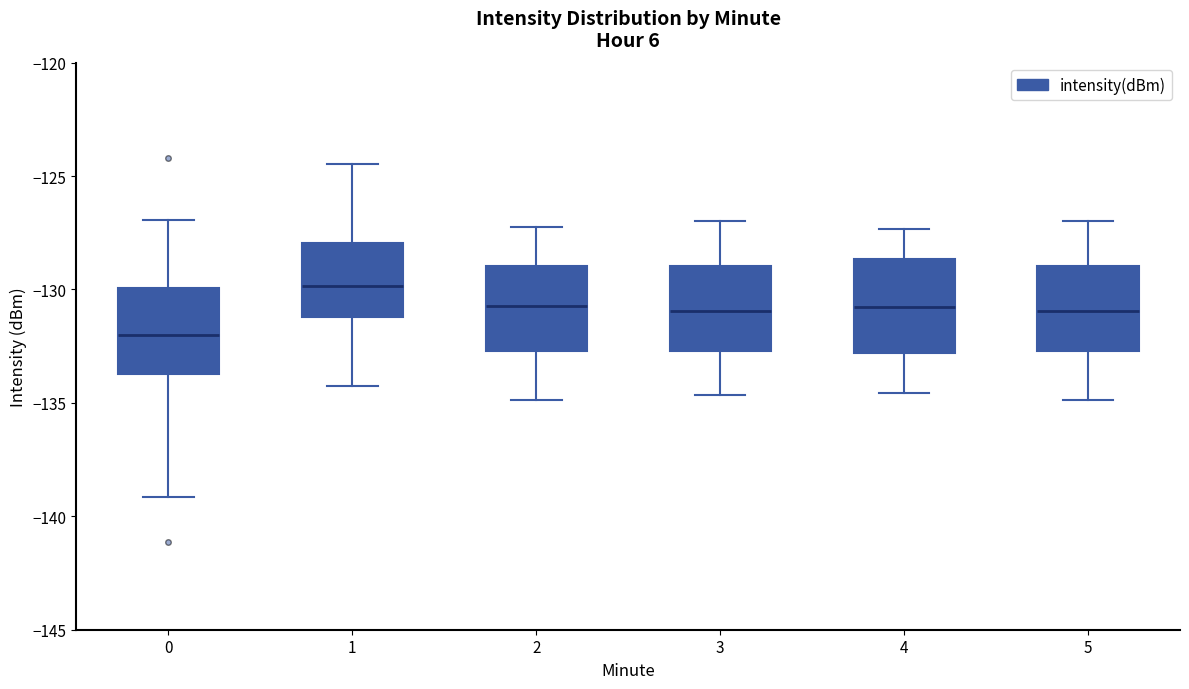

Where is the lower edge of the box at x = 1 on the y-axis? The values are not printed on the chart, so give them approximately, as read against the axis.

-131.0